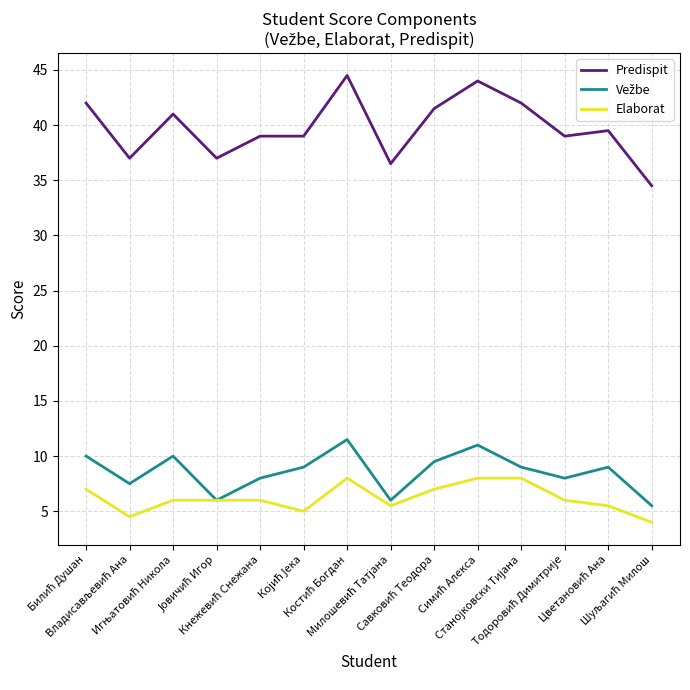

What is the minimum value for Predispit?

34.5